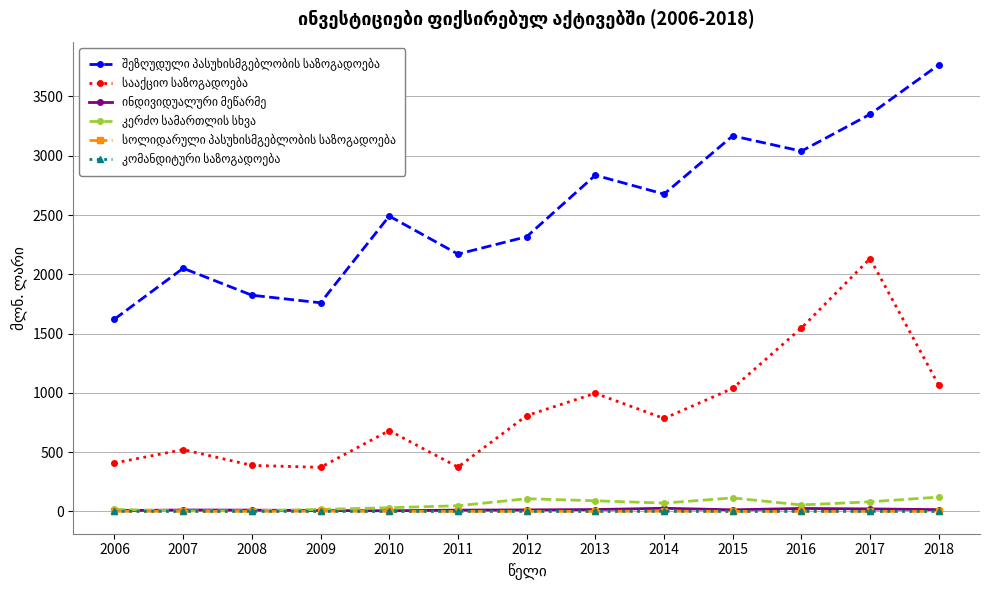

At which category is the sum across all series the highest?

2017